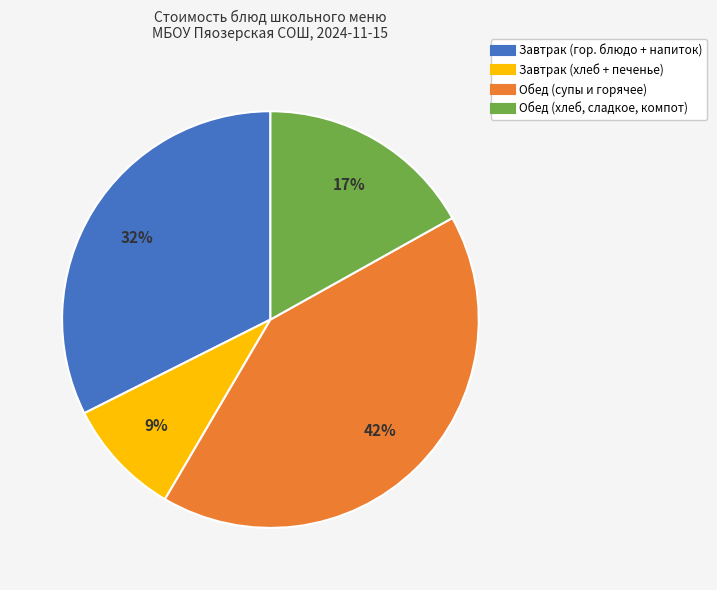

To the nearest percent, what is the average slice percentage?

25%